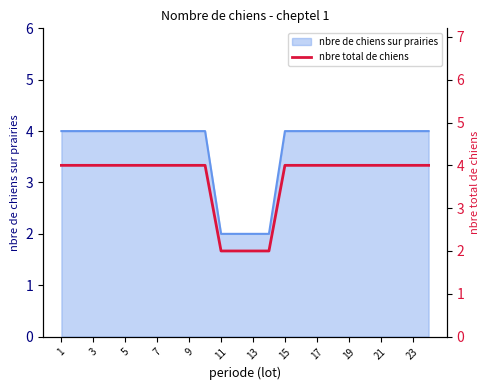

What is the average value?

4